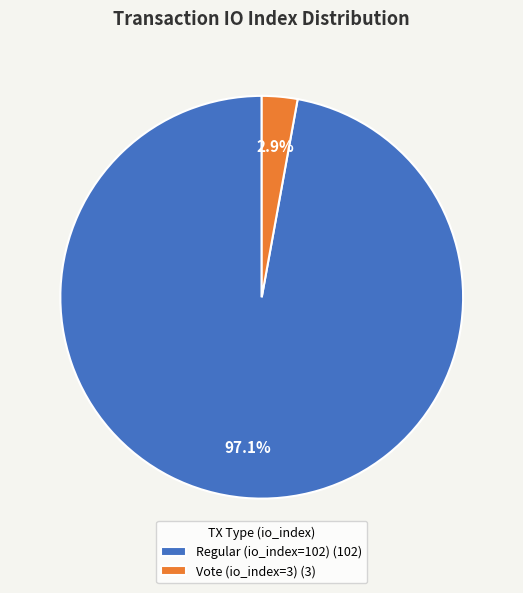

To the nearest percent, what is the average slice percentage?

50%